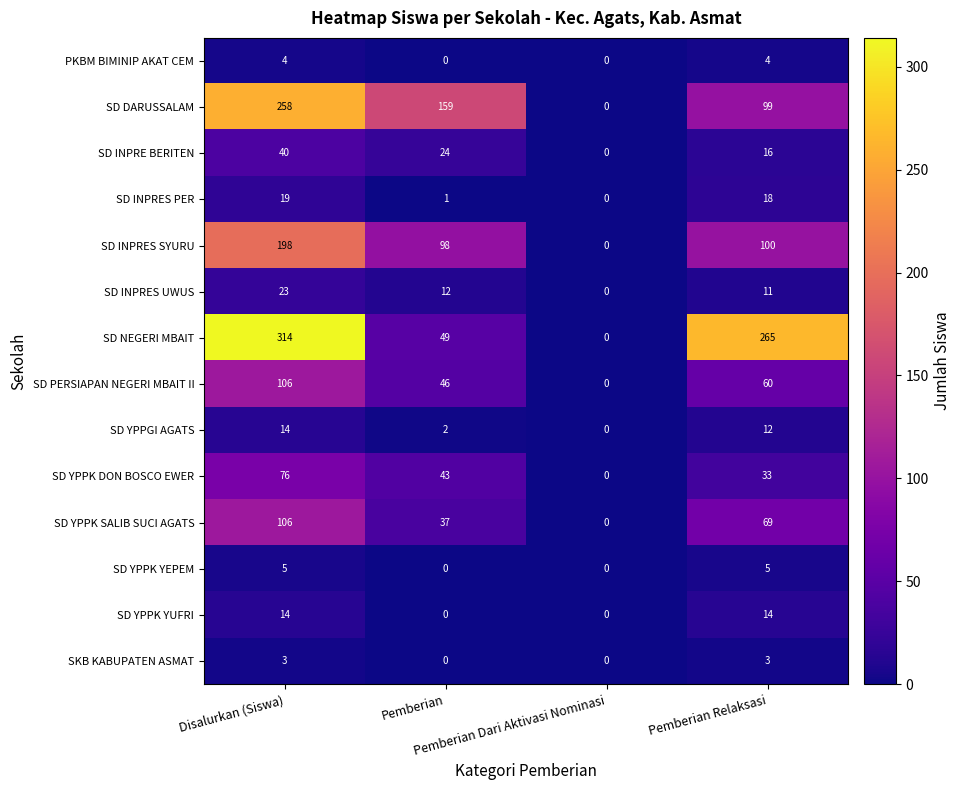

What is the difference between the second highest and second lowest values in the SD PERSIAPAN NEGERI MBAIT II series?

14